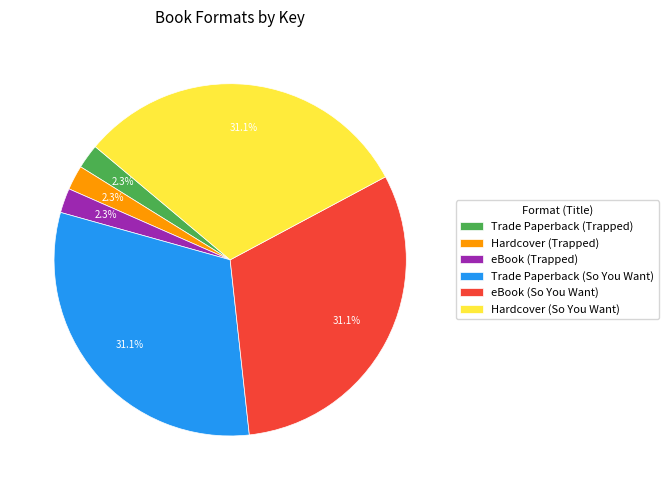

True or false: eBook (So You Want) accounts for 18% of the total.

False